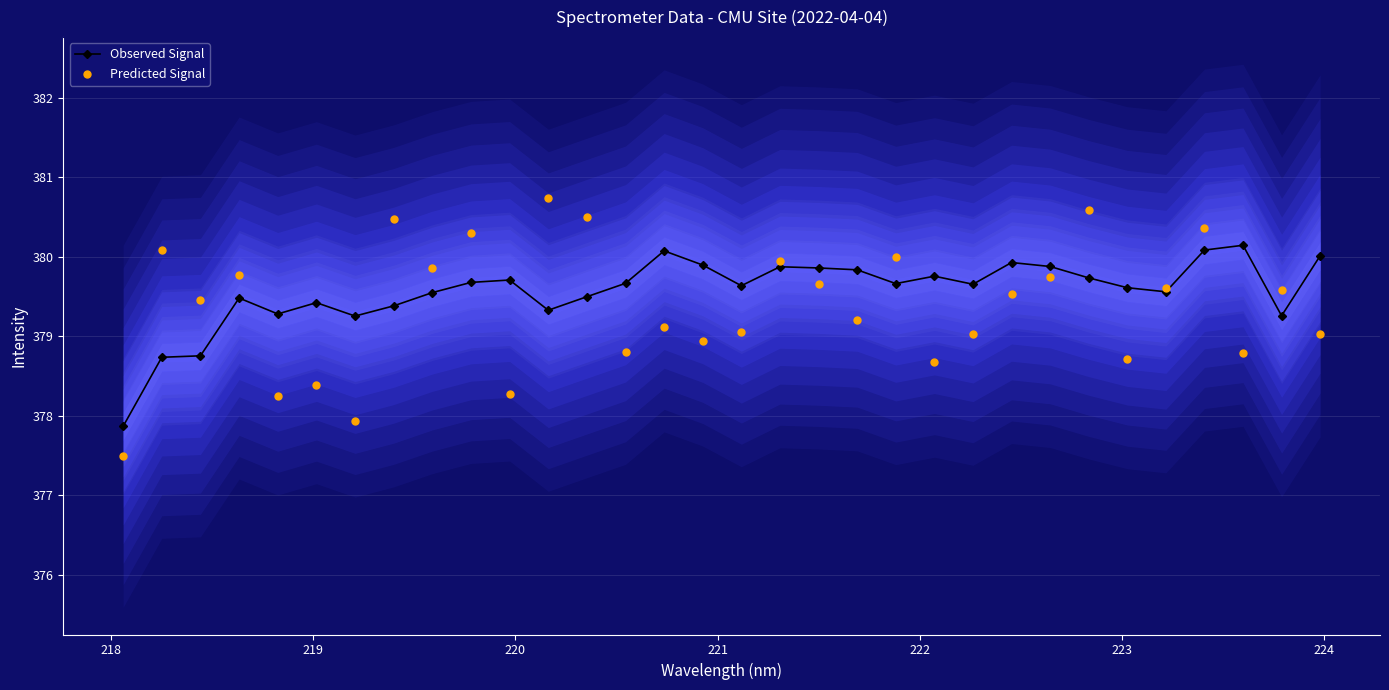

Which series has the largest total across all categories?

Observed Signal